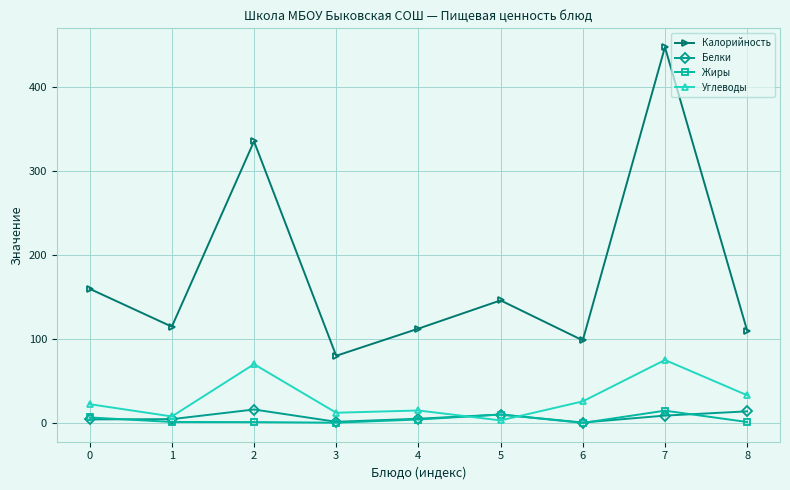

What is the value of the Белки point at the 7th from the left?

0.5